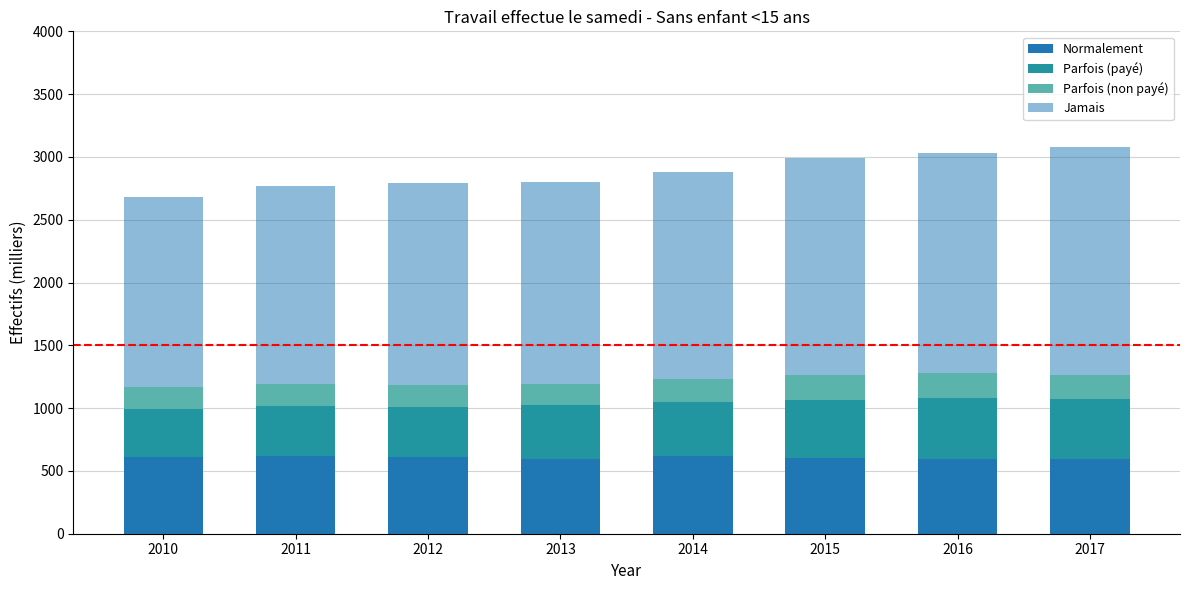

True or false: Parfois (payé) has a value of 380.0 at 2010.

True